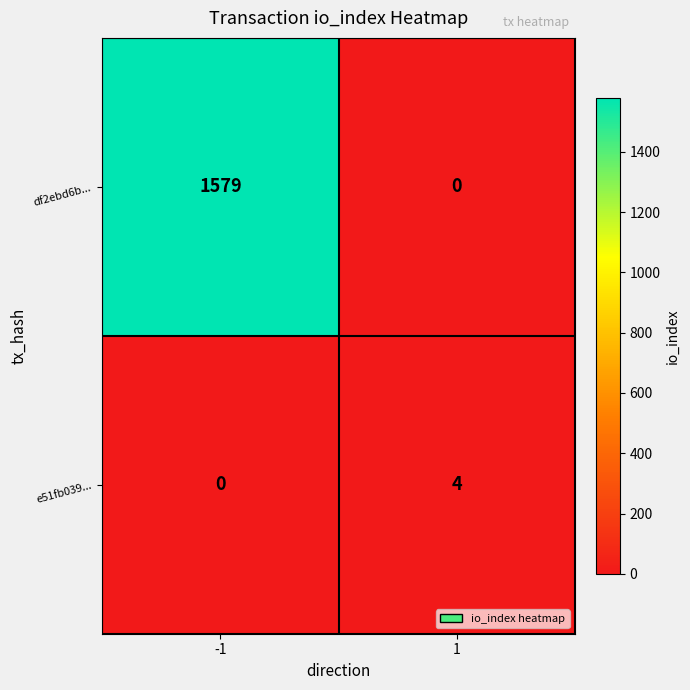

Reading left to right, what are all the values shown in this chart?

df2ebd6b...: -1=1579	1=0
e51fb039...: -1=0	1=4